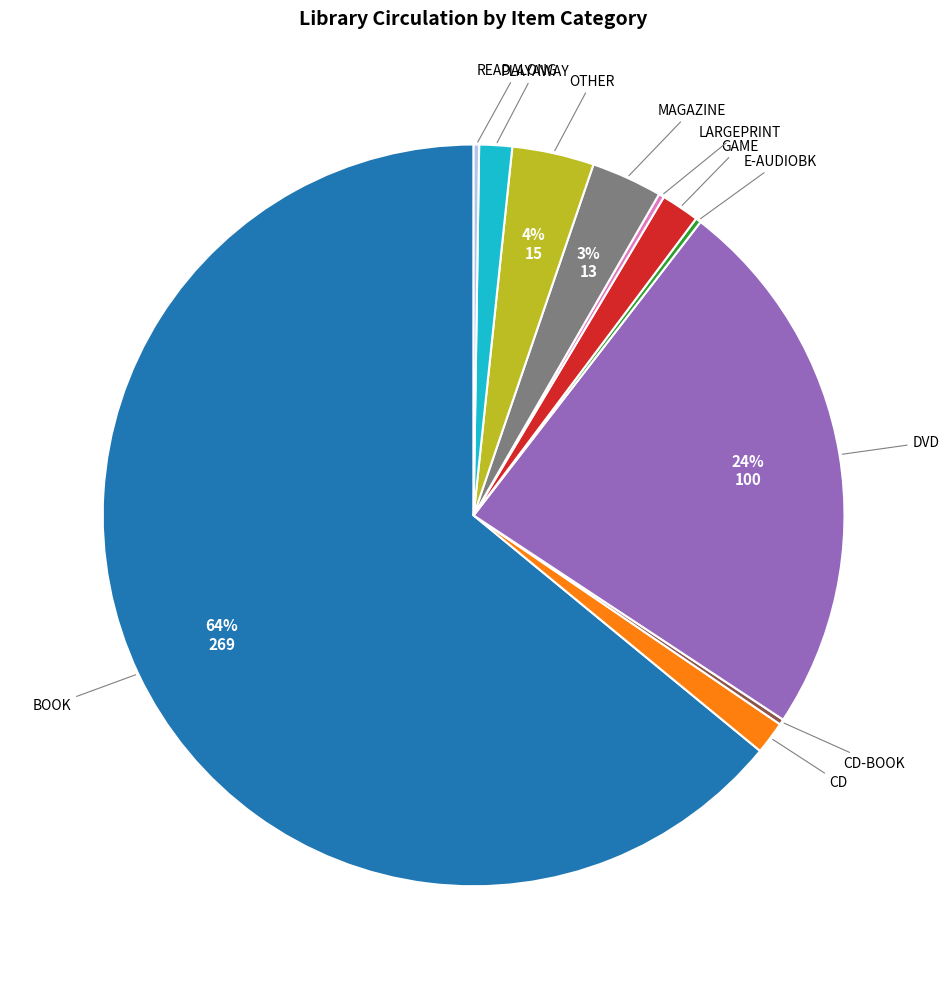

What is the largest slice in the pie chart?

BOOK